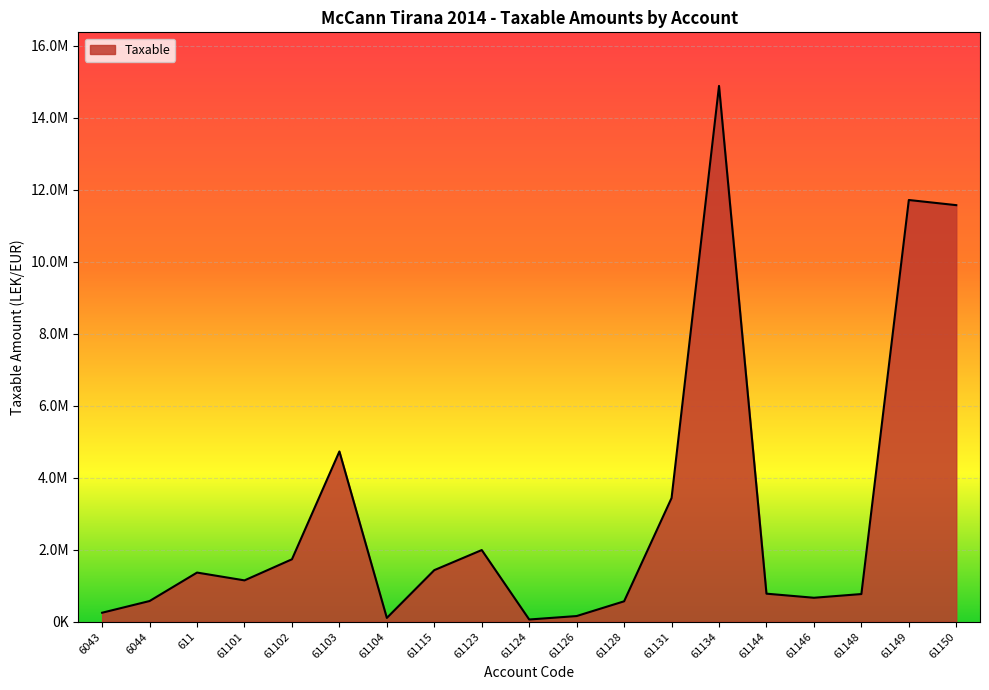

Read the value at 61126.

157990.0